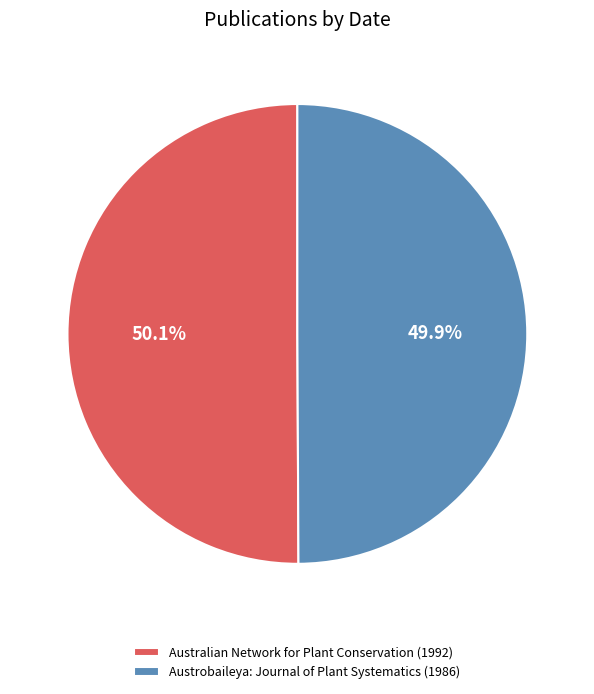

What percentage is the Austrobaileya: Journal of Plant Systematics (1986) slice, to the nearest percent?

50%